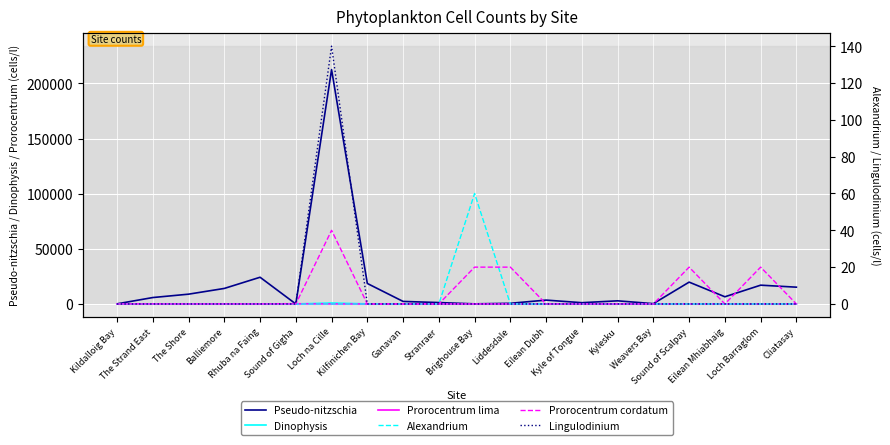

Which label corresponds to the largest value in the chart?

Loch na Cille